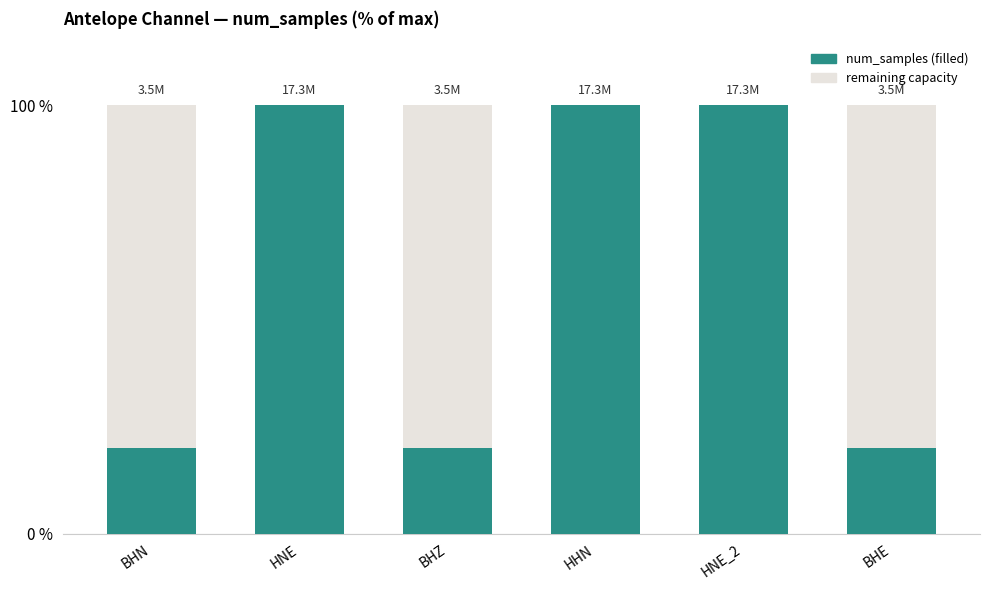

At which label does the data first exceed 99?

HNE